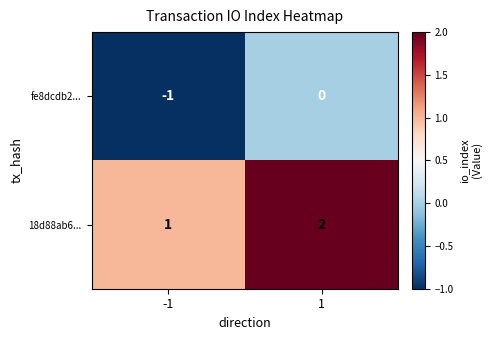

The value of fe8dcdb2... at -1 is -1. True or false?

True